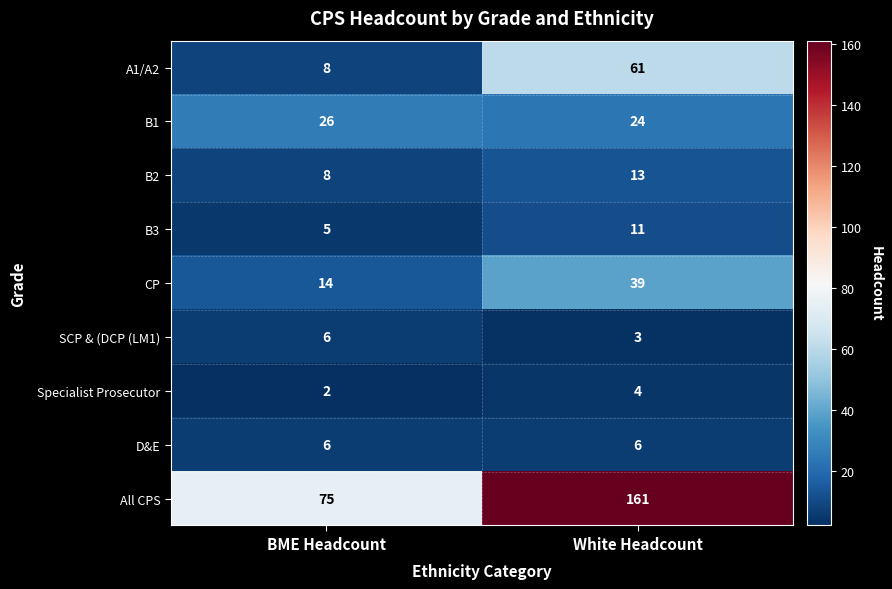

Which category has the lowest value across all series?

BME Headcount